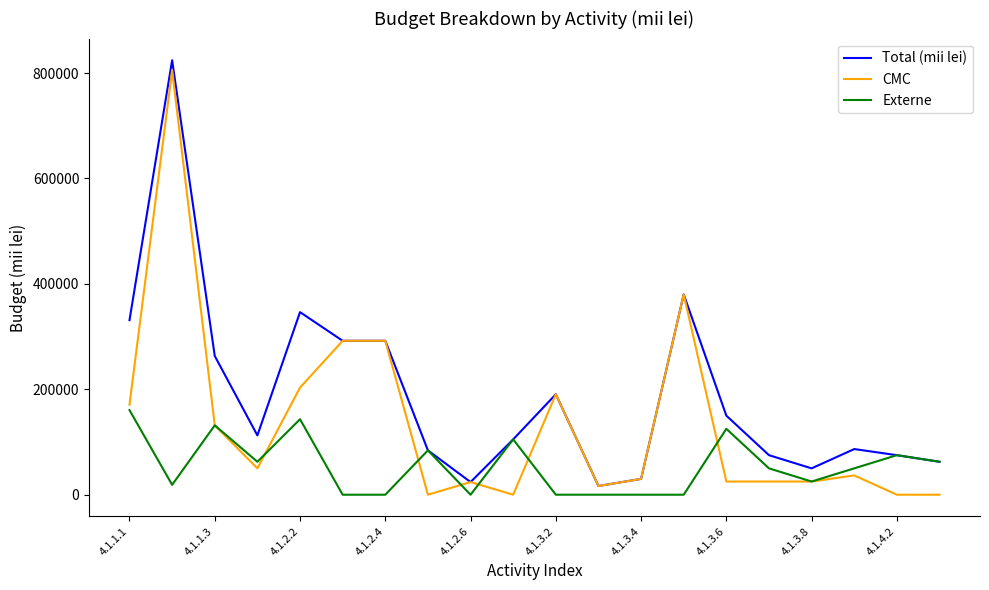

How many lines are shown in the chart?

3